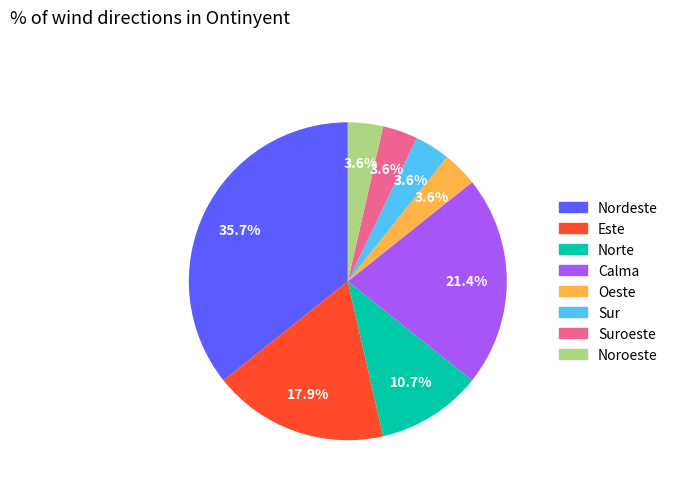

Is there any slice that represents more than half of the pie?

No